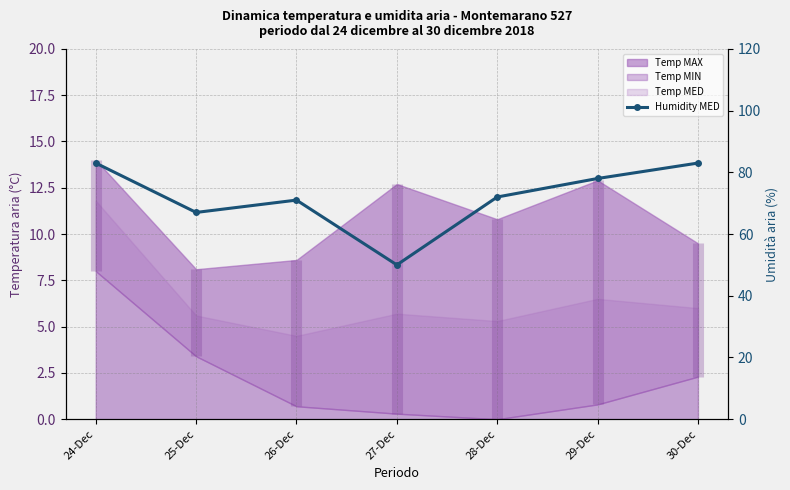

What is the average value?

72